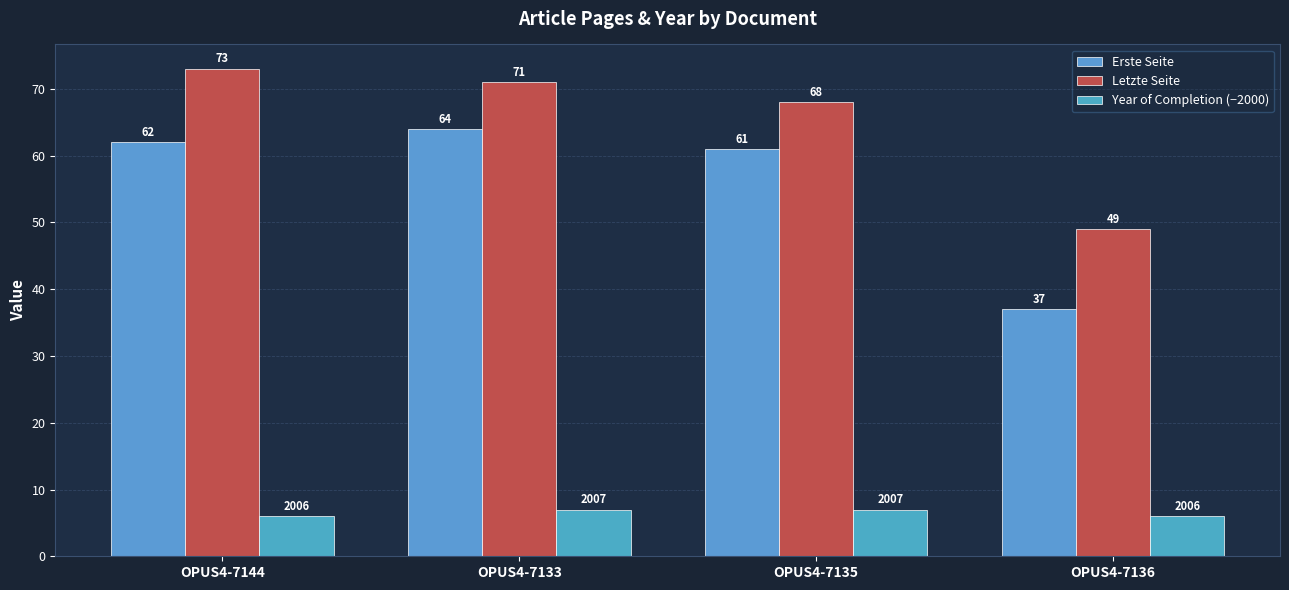

True or false: Letzte Seite has a value of 71 at OPUS4-7133.

True